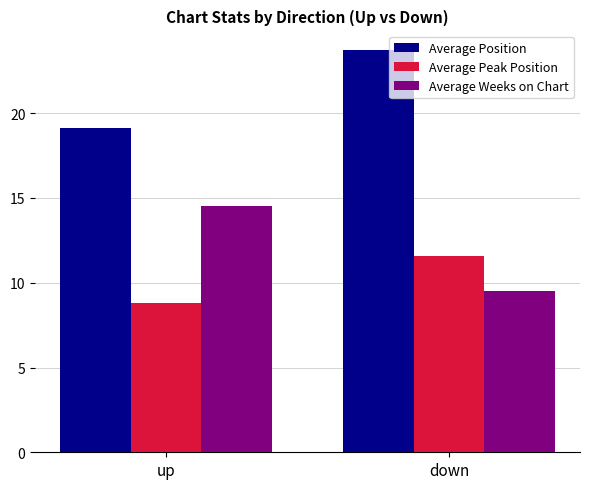

Which category has the lowest value across all series?

up